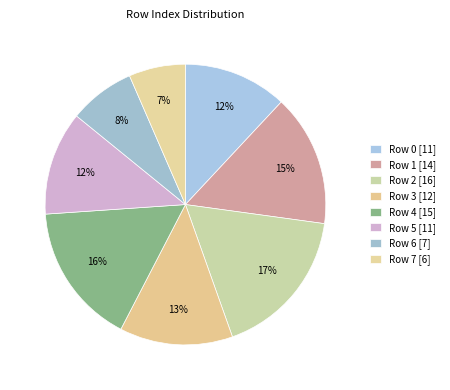

How many slices are in this pie chart?

8